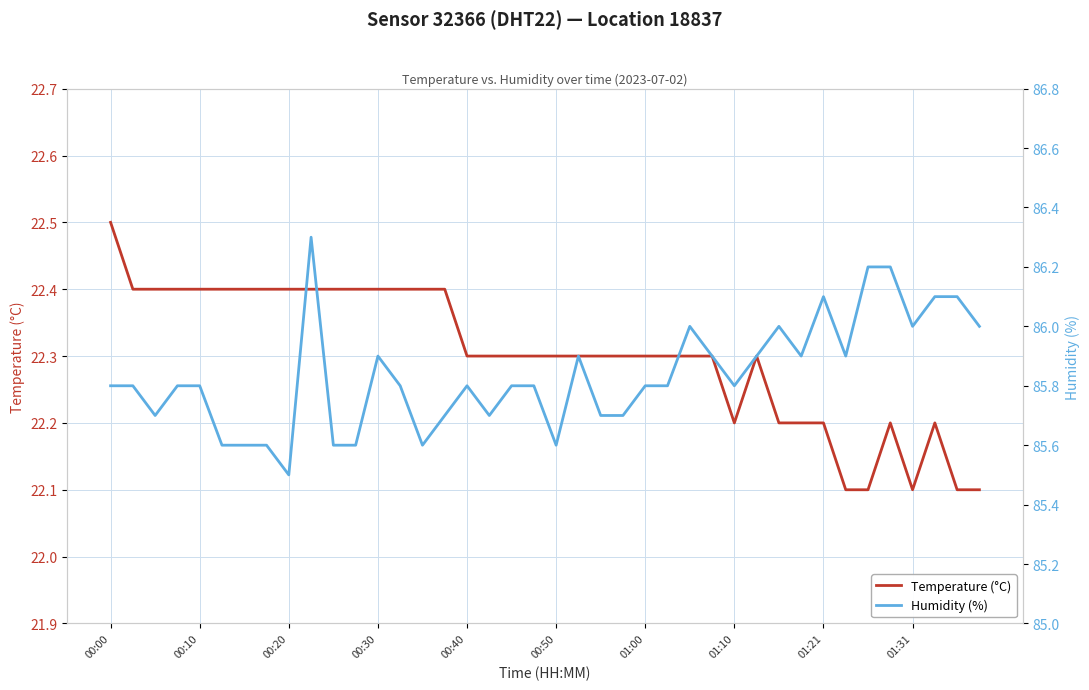

Which category has the highest value in the Temperature (°C) series?

00:00